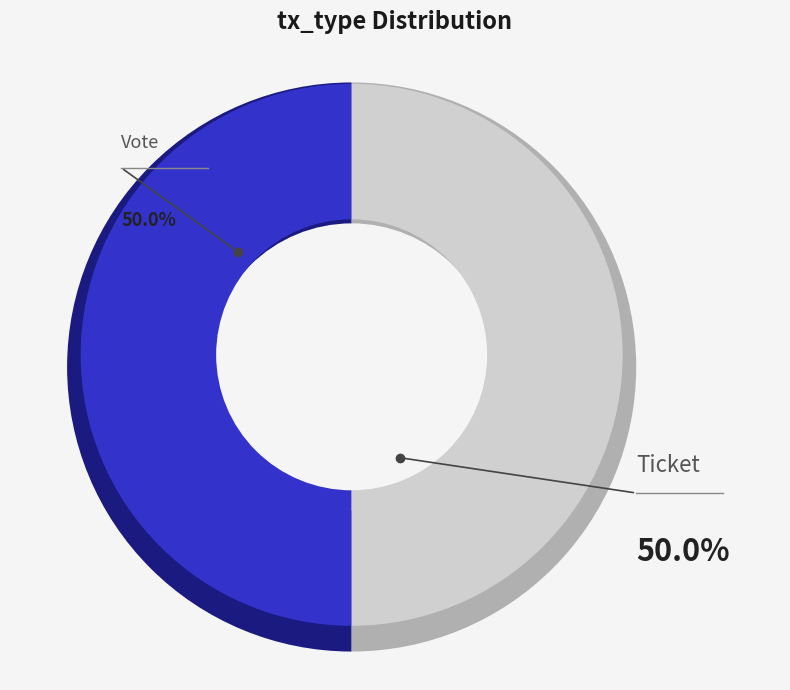

What is the majority slice?

Vote